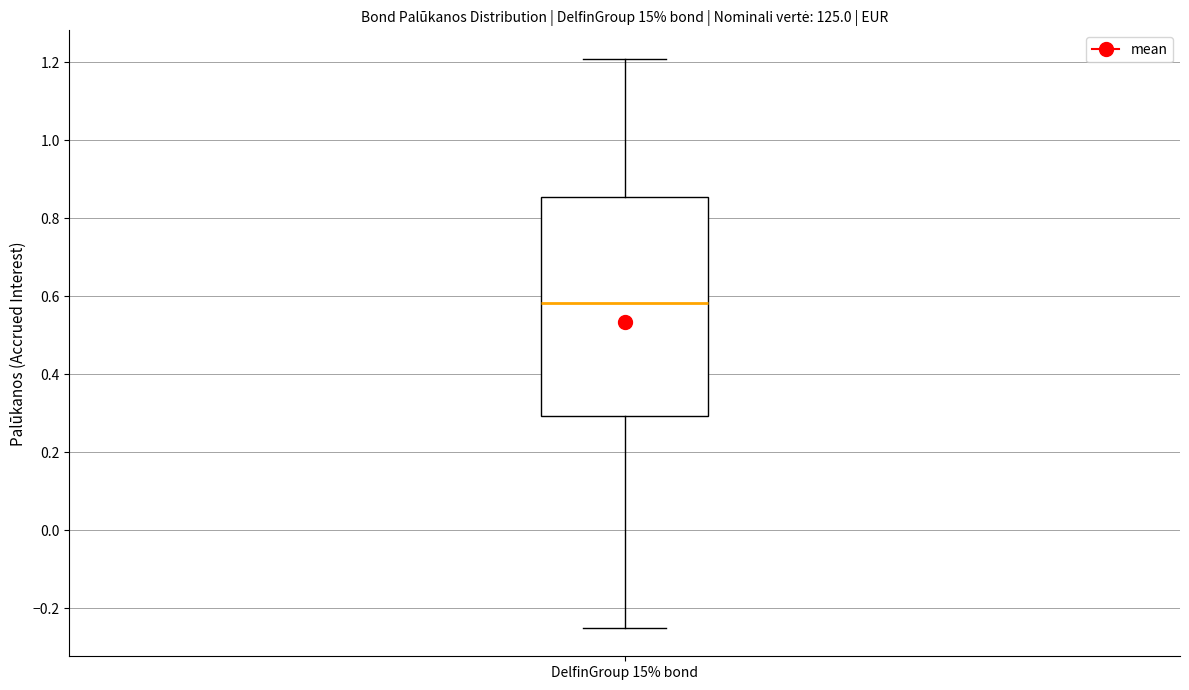

Where does the median line of the box for DelfinGroup 15% bond sit on the y-axis? The values are not printed on the chart, so give them approximately, as read against the axis.

0.58